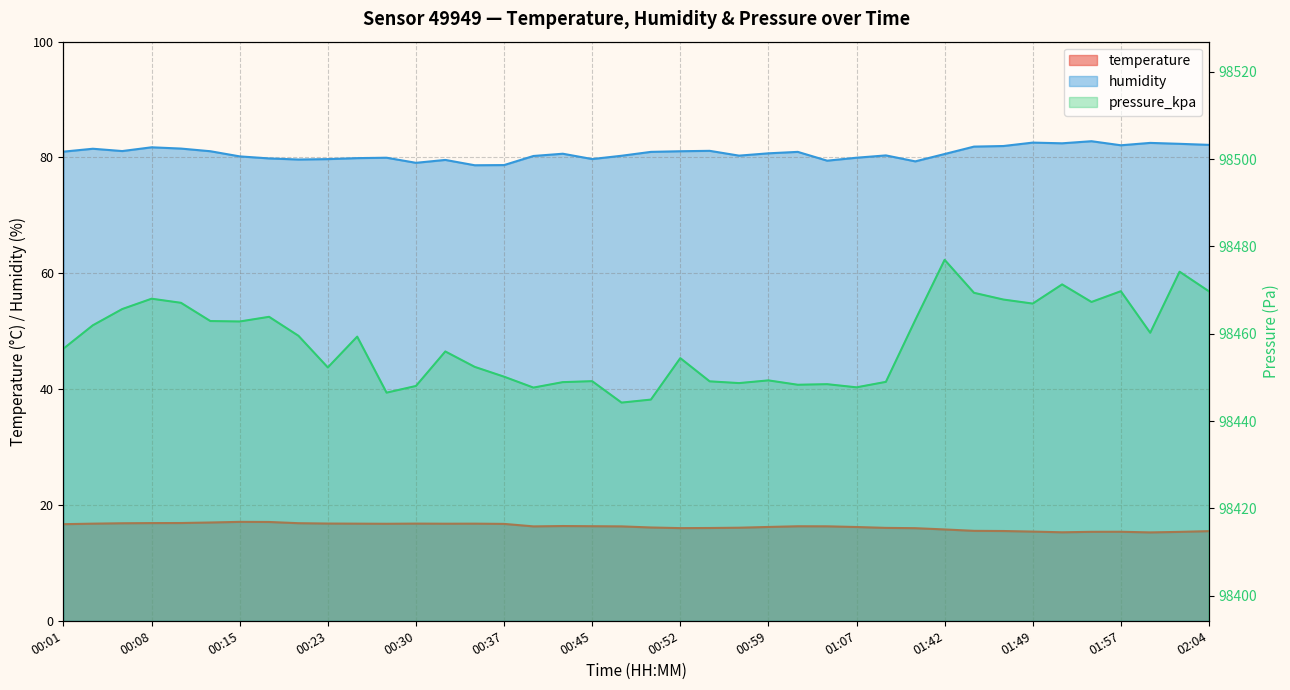

True or false: pressure_kpa and temperature intersect in this chart.

False